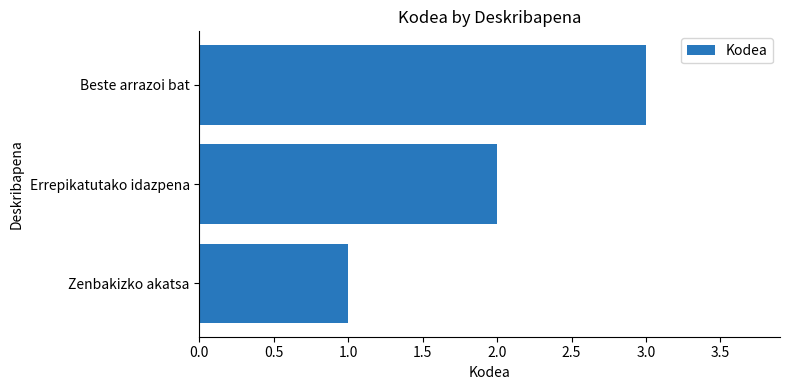

What is the approximate value at Beste arrazoi bat?

3